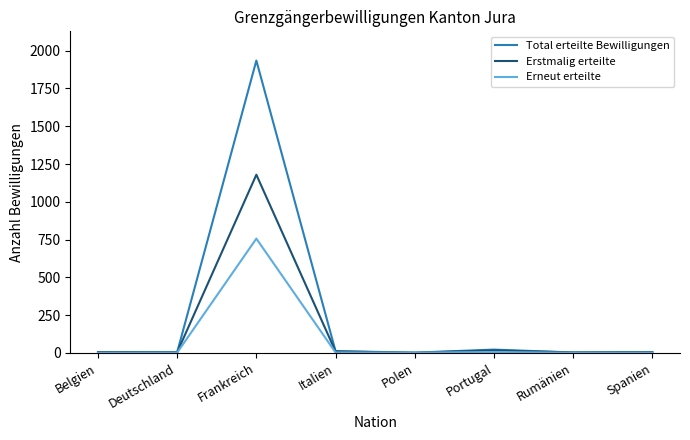

Rank the series by their maximum value, from lowest to highest.

Erneut erteilte, Erstmalig erteilte, Total erteilte Bewilligungen